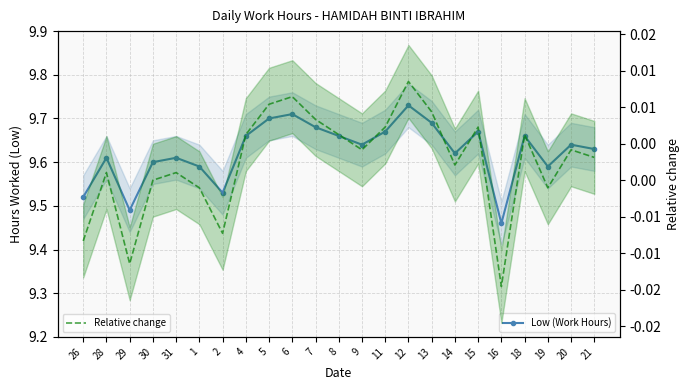

Reading right to left, list all the values displayed in this chart.

Low (Work Hours): 9.6	9.6	9.6	9.7	9.5	9.7	9.6	9.7	9.7	9.7	9.6	9.7	9.7	9.7	9.7	9.7	9.5	9.6	9.6	9.6	9.5	9.6	9.5
Relative change: 0.0	0.0	-0.0	0.0	-0.0	0.0	0.0	0.0	0.0	0.0	0.0	0.0	0.0	0.0	0.0	0.0	-0.0	-0.0	0.0	0.0	-0.0	0.0	-0.0